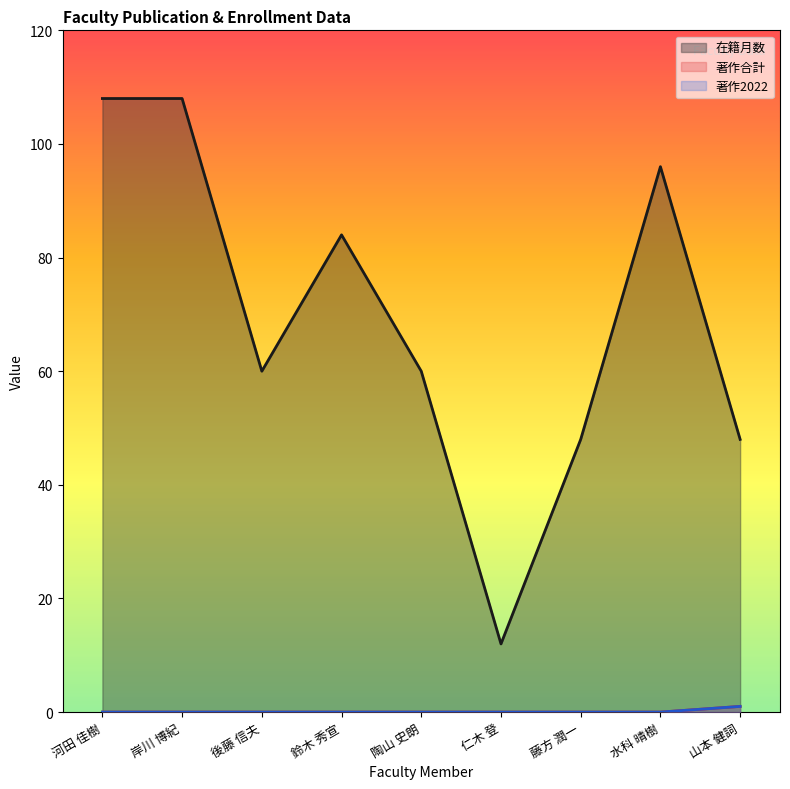

Which series has the largest total across all categories?

在籍月数